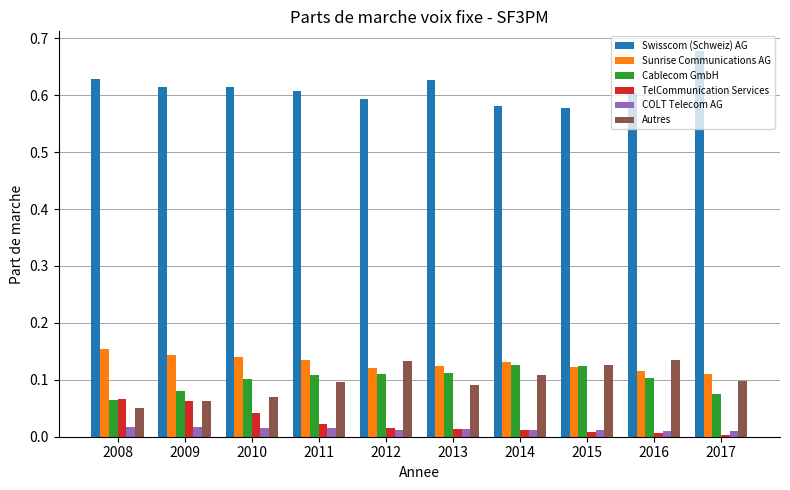

Is the value of COLT Telecom AG at 2017 greater than the value of Swisscom (Schweiz) AG at 2013?

No